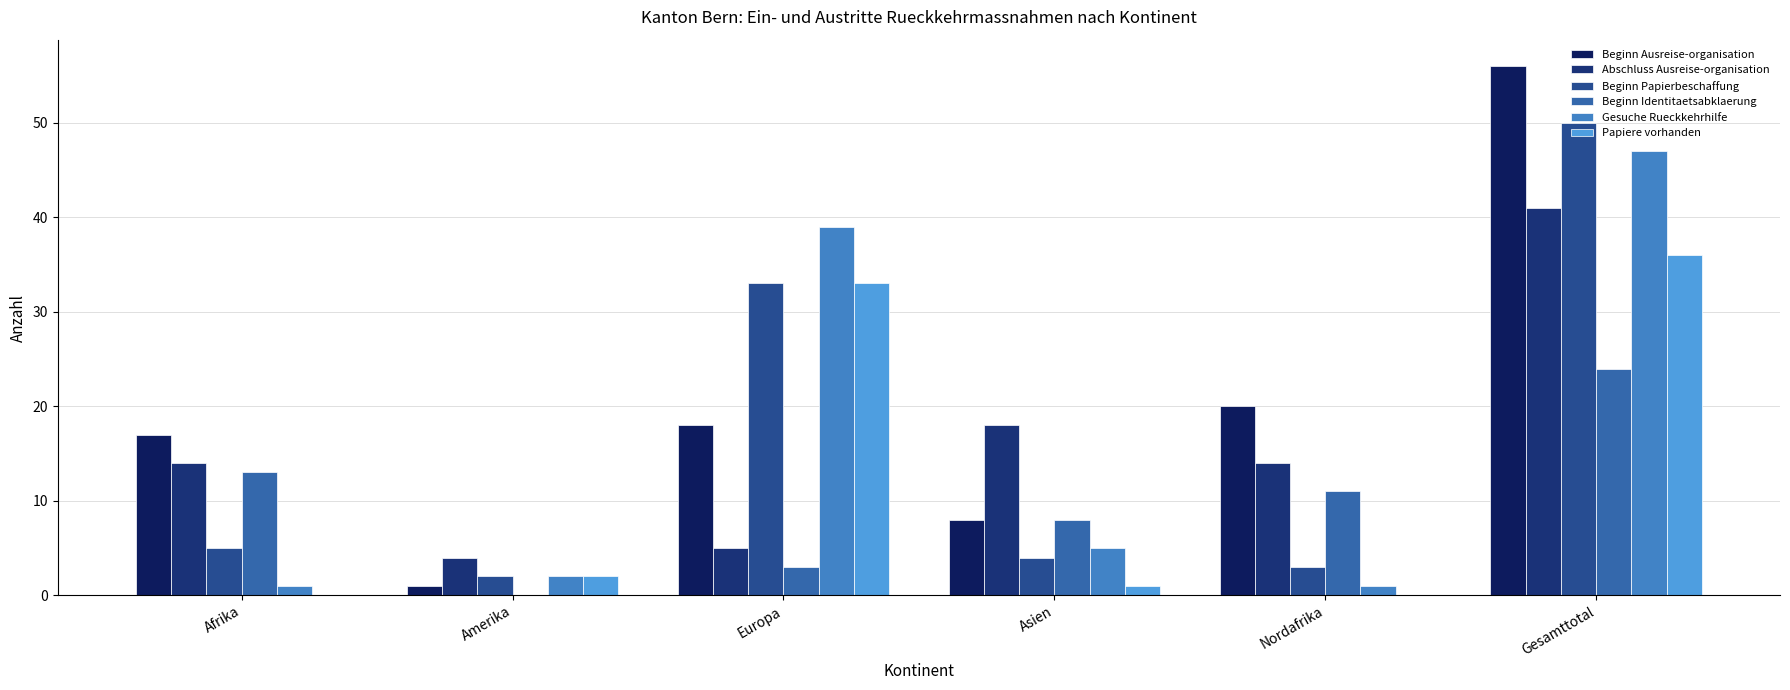

Which series changed the most between Afrika and Nordafrika?

Beginn Ausreise-organisation